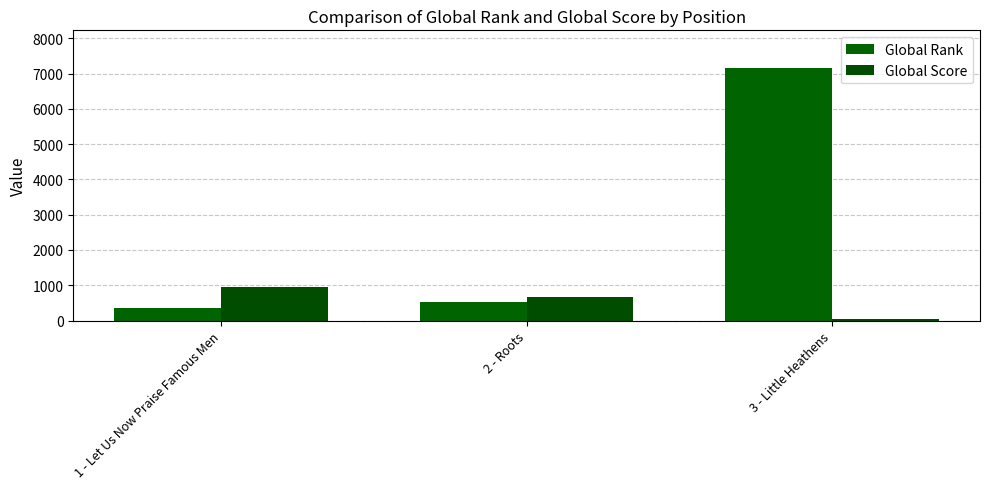

Read the Global Score value at 1 - Let Us Now Praise Famous Men, to the nearest 50.

950